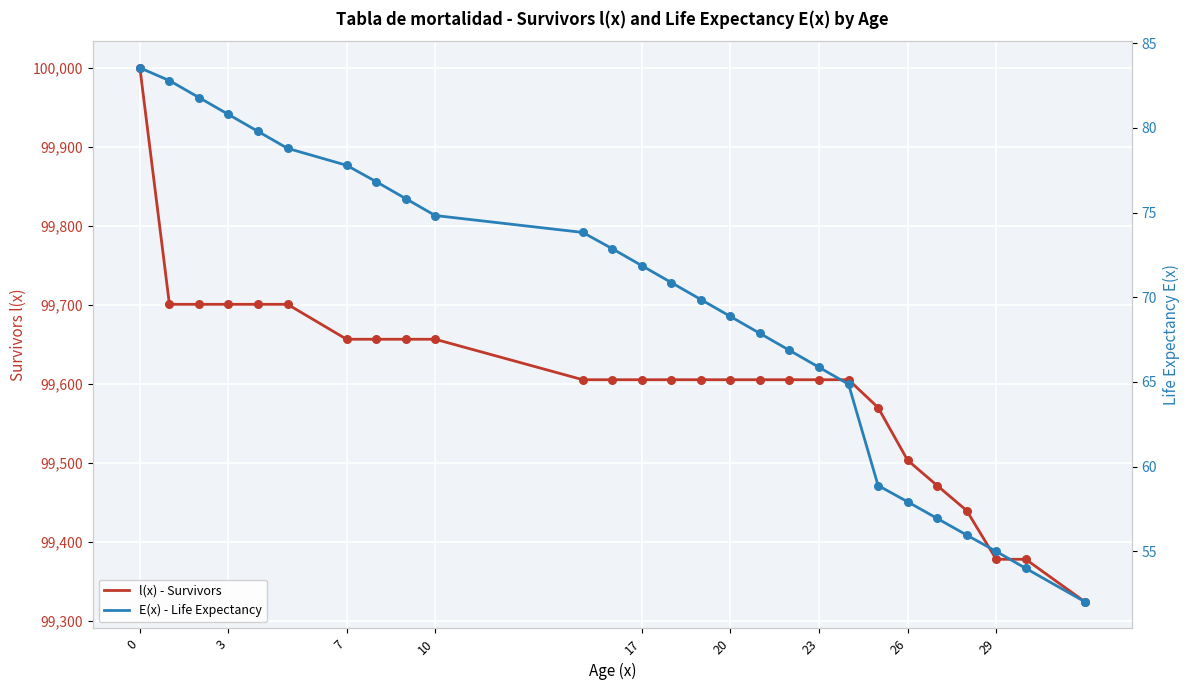

What is the total value across all series at 23?

99734.3